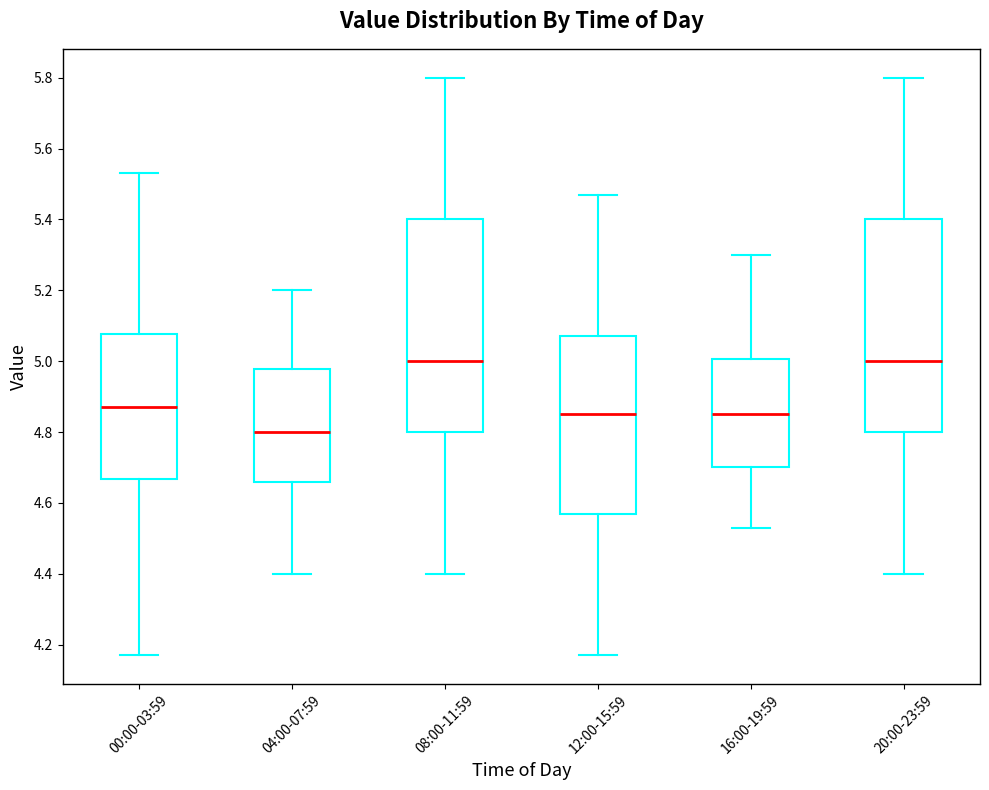

Where is the upper edge of the box for 16:00-19:59 on the y-axis? The values are not printed on the chart, so give them approximately, as read against the axis.

5.00